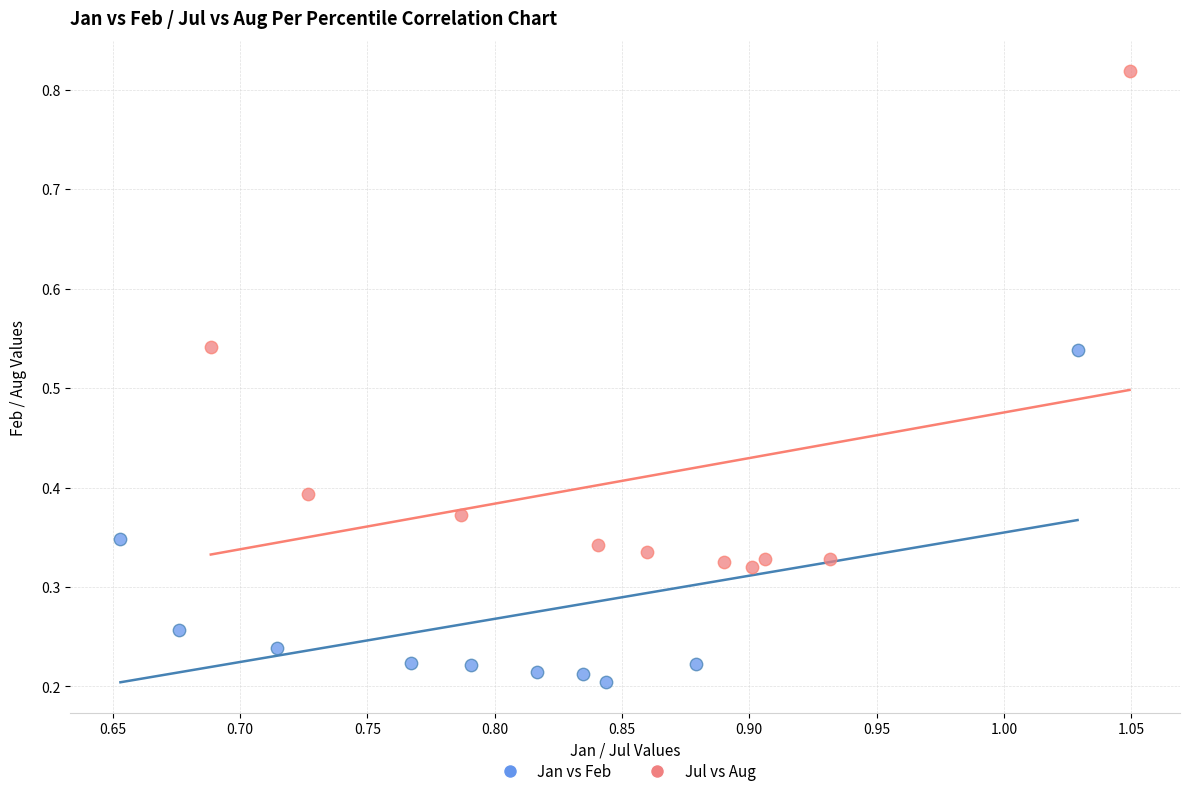

Which series contains the lowest Y value?

Jan vs Feb